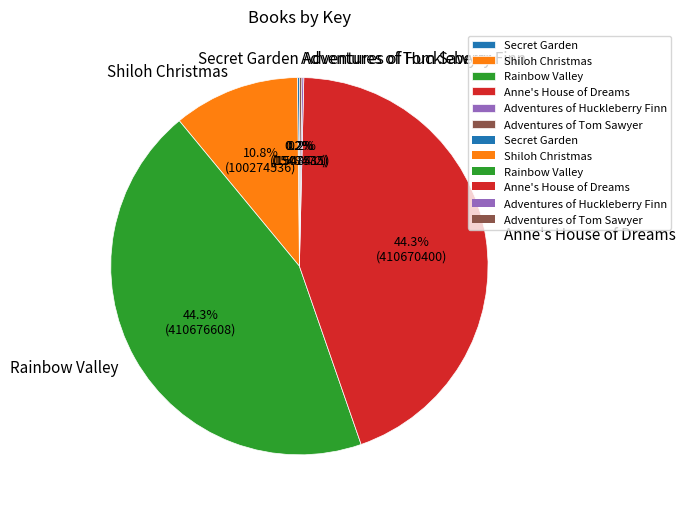

Is there any slice that represents more than half of the pie?

No